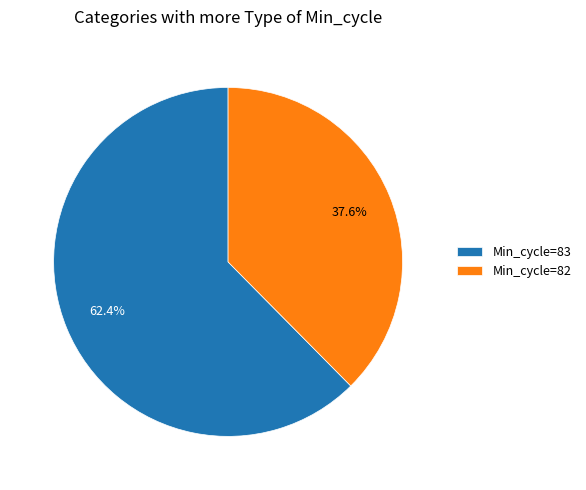

Approximately how many times larger is the value at Min_cycle=82 compared to Min_cycle=83?

0.6